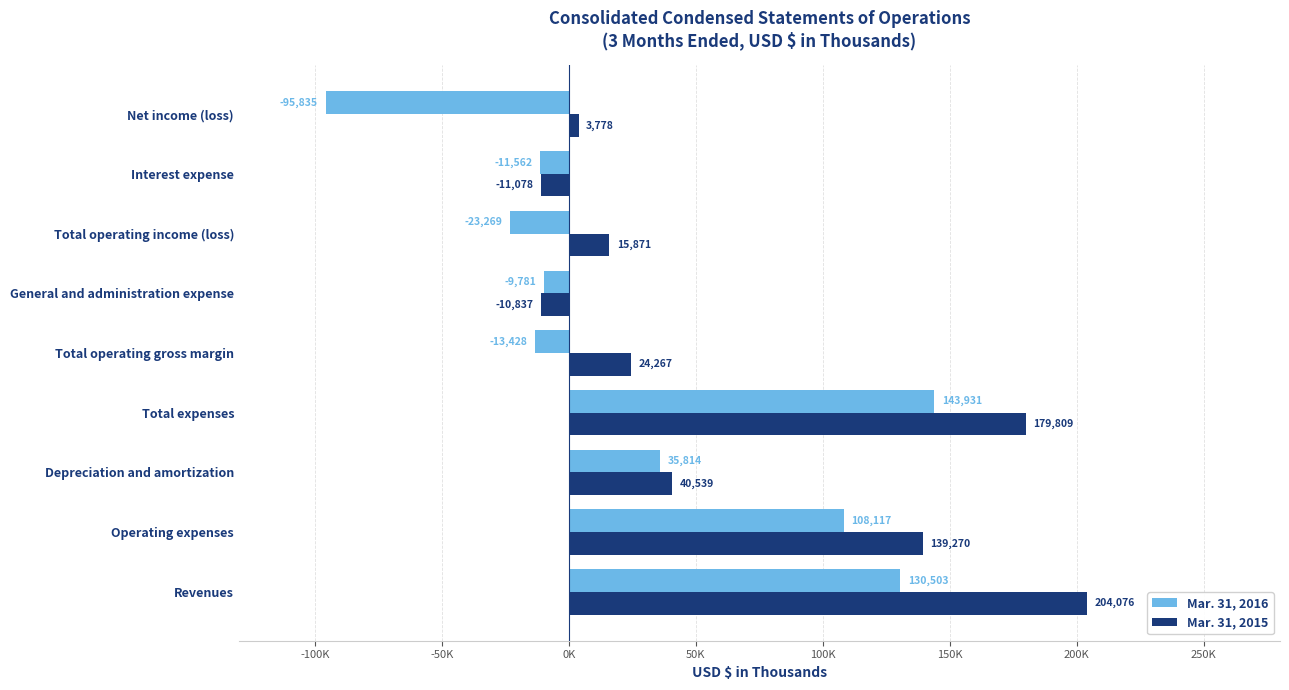

What are all the series names shown in the legend?

Mar. 31, 2016, Mar. 31, 2015